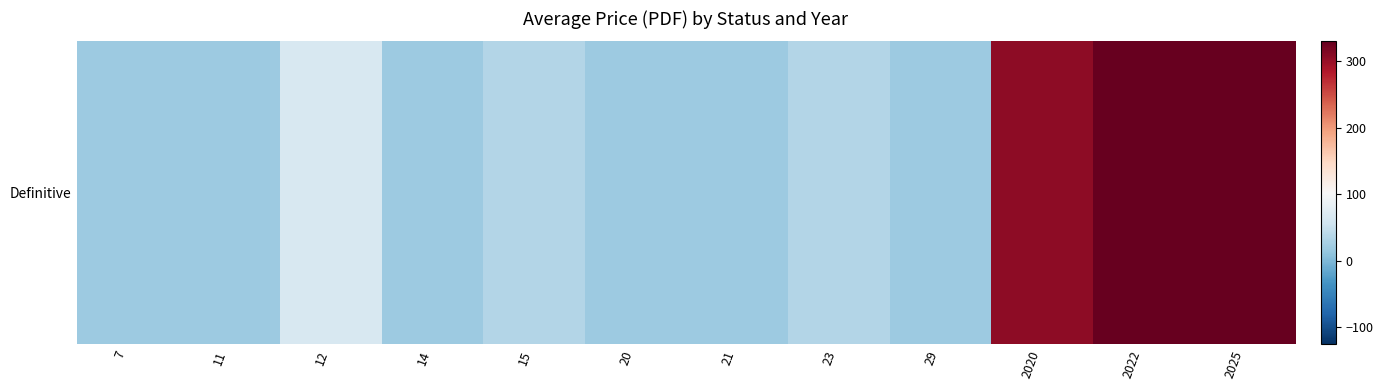

What is the sum of the values at 11 and 12?

86